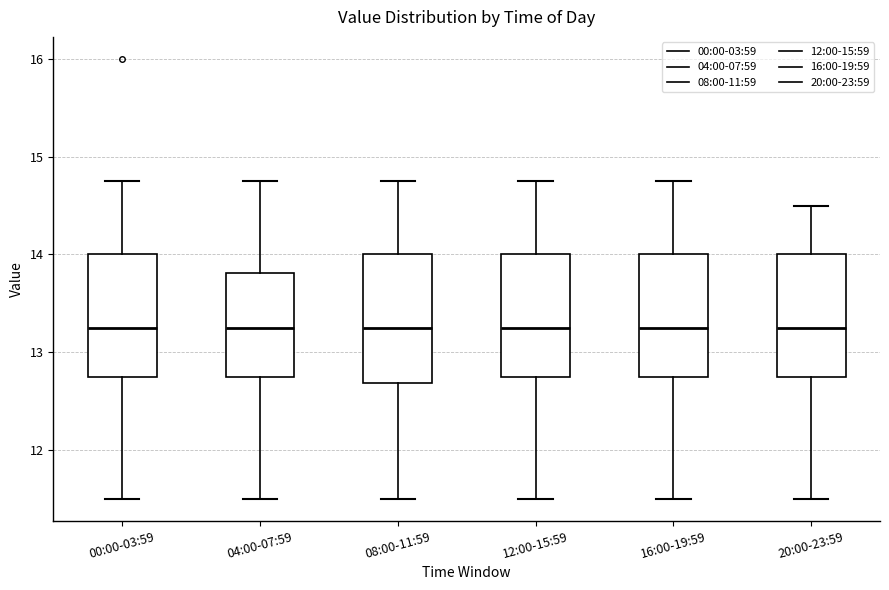

Where is the upper edge of the box for 08:00-11:59 on the y-axis? The values are not printed on the chart, so give them approximately, as read against the axis.

14.0